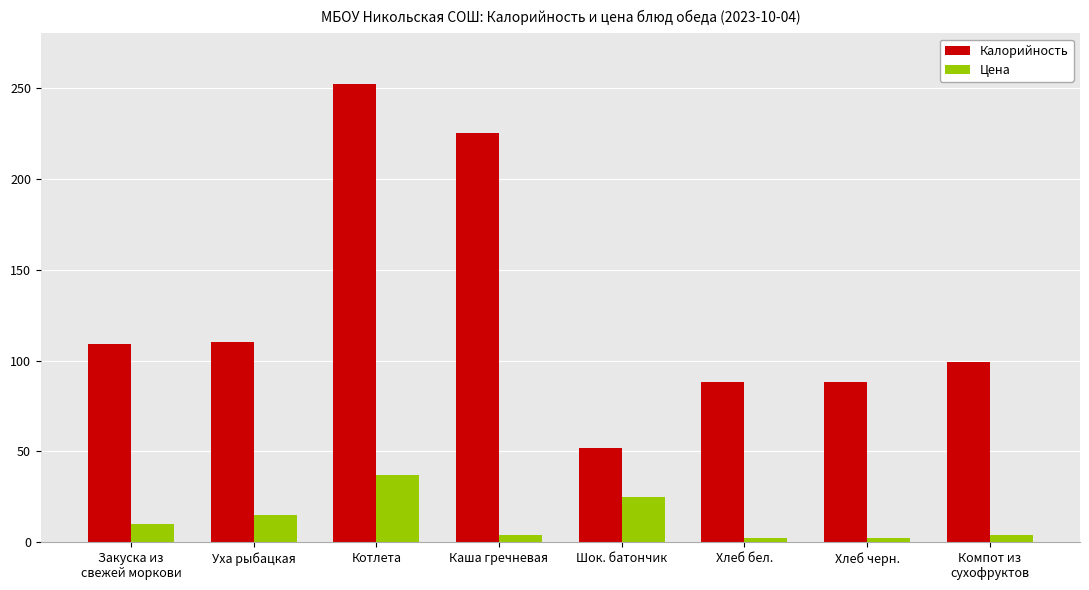

The Калорийность series shows 83.4 at Шок. батончик. True or false?

False